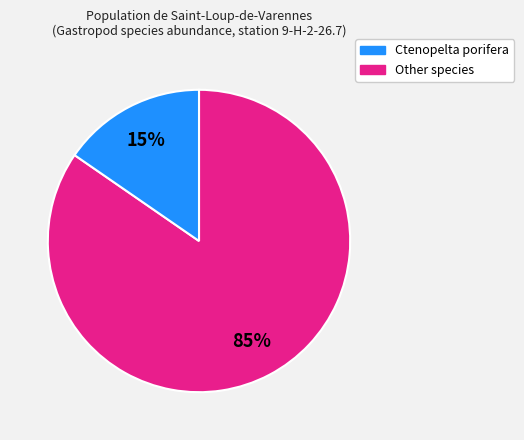

Rank the categories by value from lowest to highest.

Other species, Ctenopelta porifera